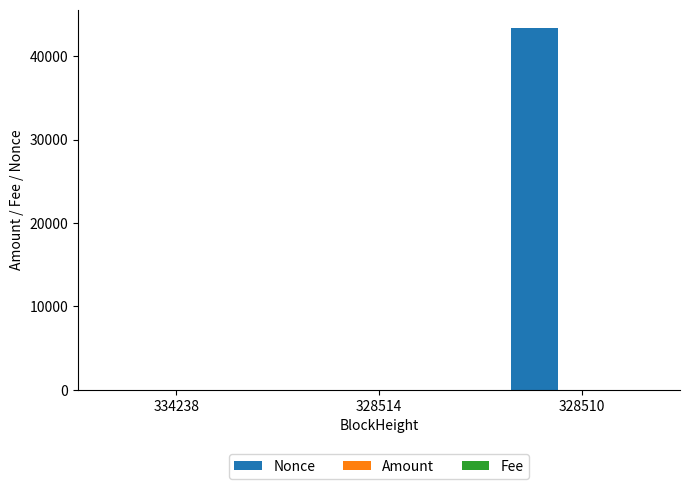

Which series changed the most between 328514 and 328510?

Nonce